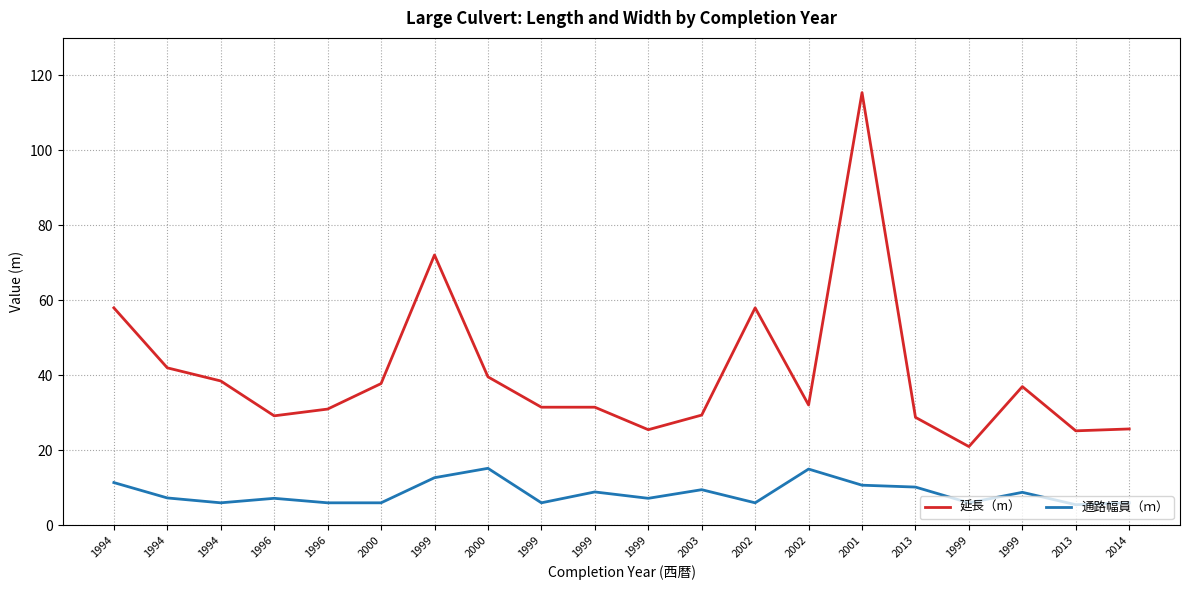

True or false: 延長（m） and 通路幅員（ｍ） intersect in this chart.

False